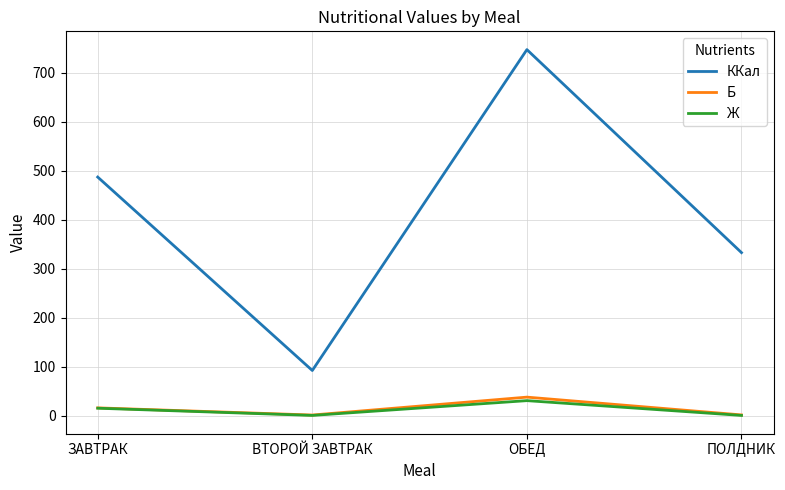

At how many categories does at least one series exceed 222?

3